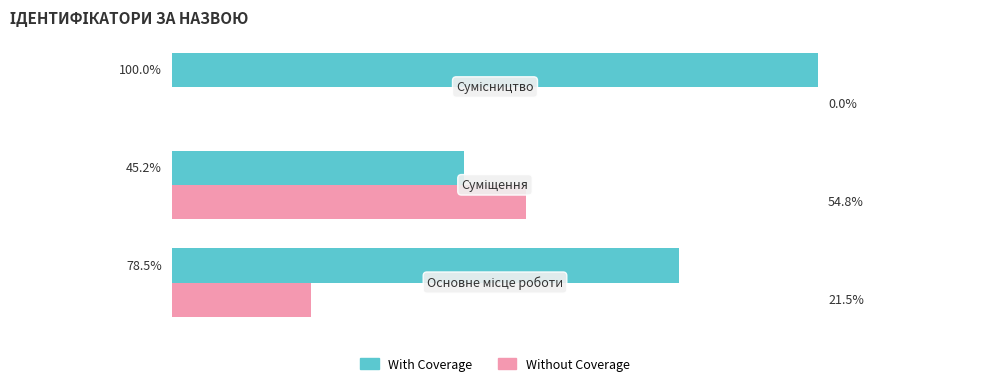

At how many categories does at least one series exceed 84?

1